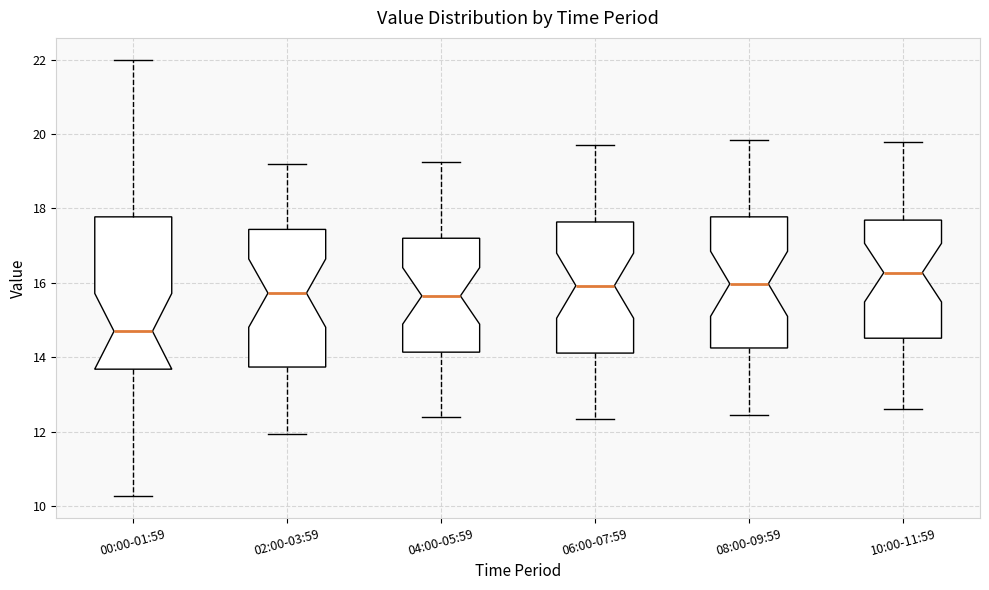

Reading left to right, read every box against the y-axis: the position of its median line, the range the box covers, and the ends of its whiskers. The values are not printed on the chart, so give them approximately, as read against the axis.

00:00-01:59: median 14.8, box 13.6 to 17.8, whiskers 10.2 to 22.0
02:00-03:59: median 15.8, box 13.8 to 17.4, whiskers 12.0 to 19.2
04:00-05:59: median 15.6, box 14.2 to 17.2, whiskers 12.4 to 19.2
06:00-07:59: median 16.0, box 14.2 to 17.6, whiskers 12.4 to 19.8
08:00-09:59: median 16.0, box 14.2 to 17.8, whiskers 12.4 to 19.8
10:00-11:59: median 16.2, box 14.6 to 17.6, whiskers 12.6 to 19.8